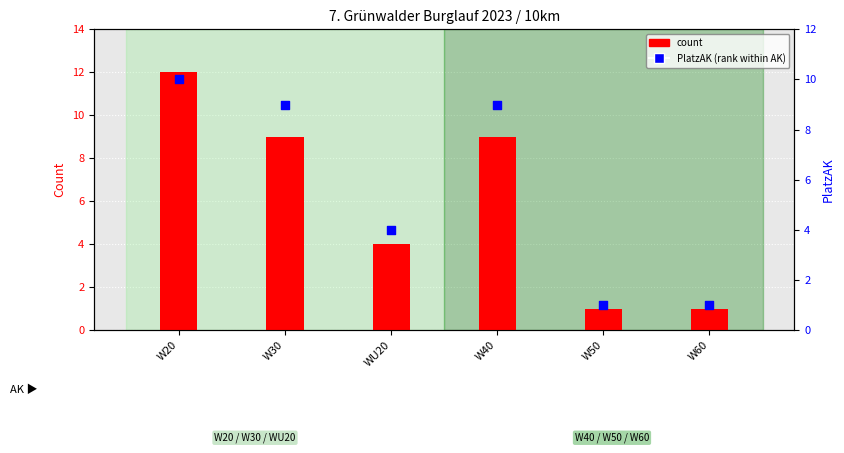

Which series contains the lowest Y value?

count